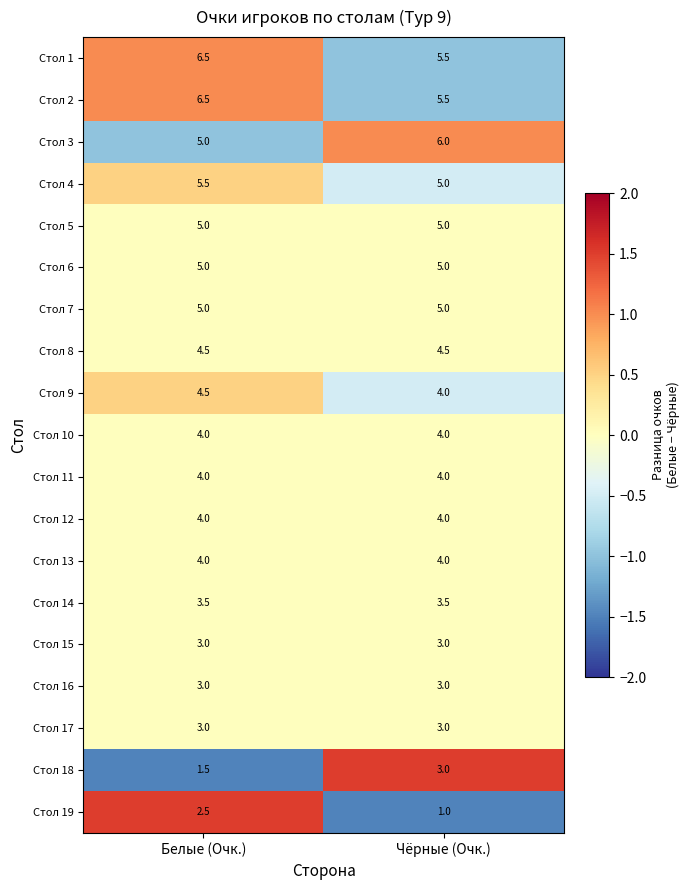

Which category has the highest value in the Стол 2 series?

Белые (Очк.)